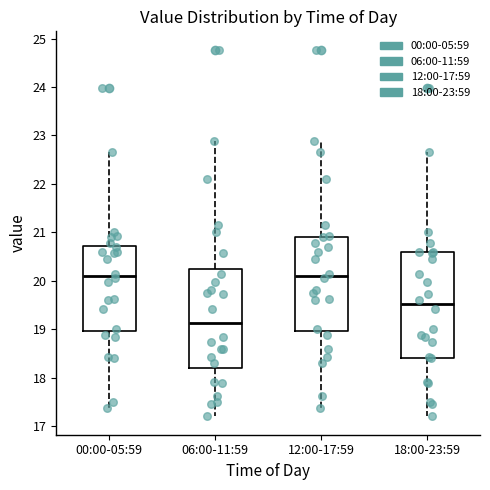

Reading left to right, read every box against the y-axis: the position of its median line, the range the box covers, and the ends of its whiskers. The values are not printed on the chart, so give them approximately, as read against the axis.

00:00-05:59: median 20.1, box 19.0 to 20.7, whiskers 17.4 to 22.7
06:00-11:59: median 19.1, box 18.2 to 20.2, whiskers 17.2 to 22.9
12:00-17:59: median 20.1, box 19.0 to 20.9, whiskers 17.4 to 22.9
18:00-23:59: median 19.5, box 18.4 to 20.6, whiskers 17.2 to 22.7